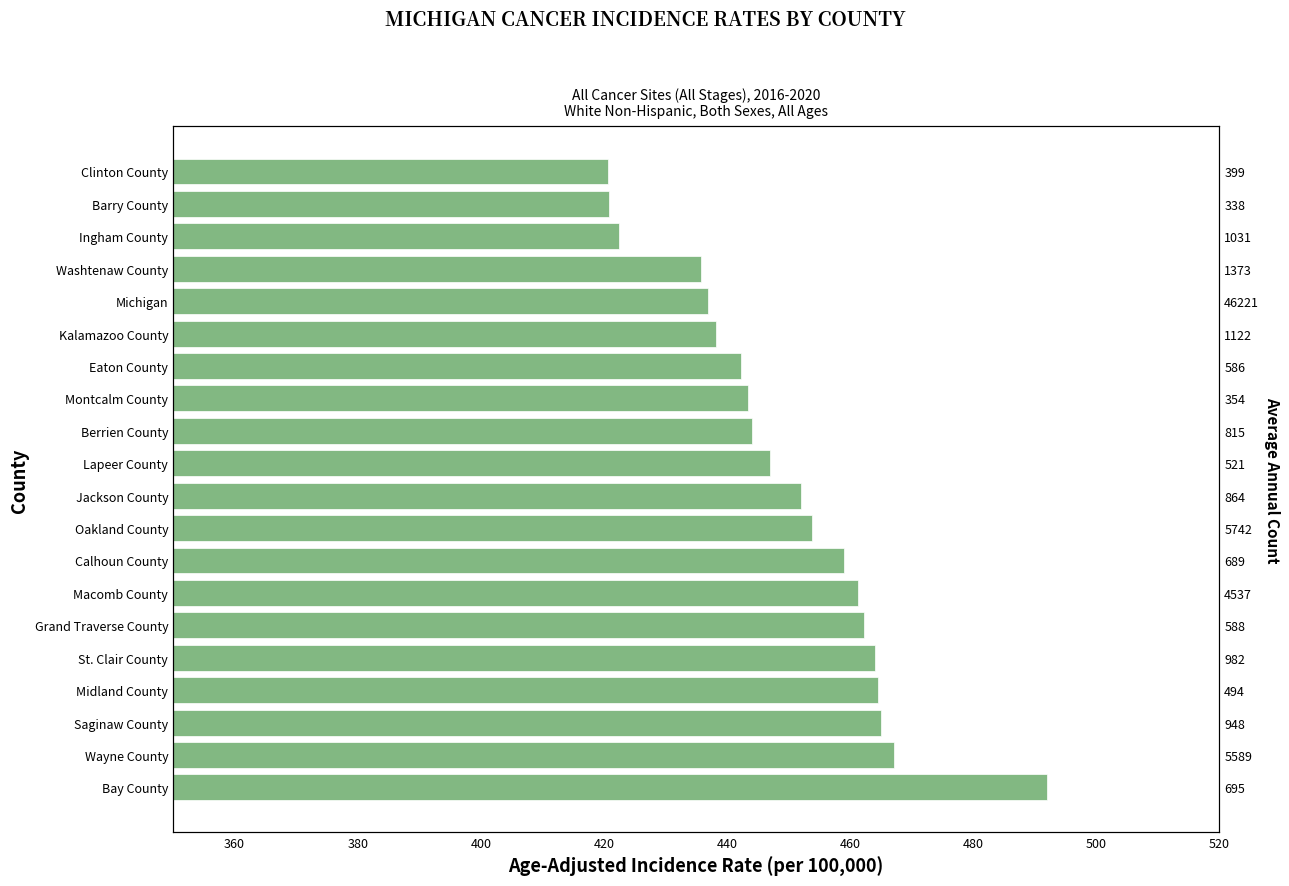

What is the maximum value shown in the chart?

492.0